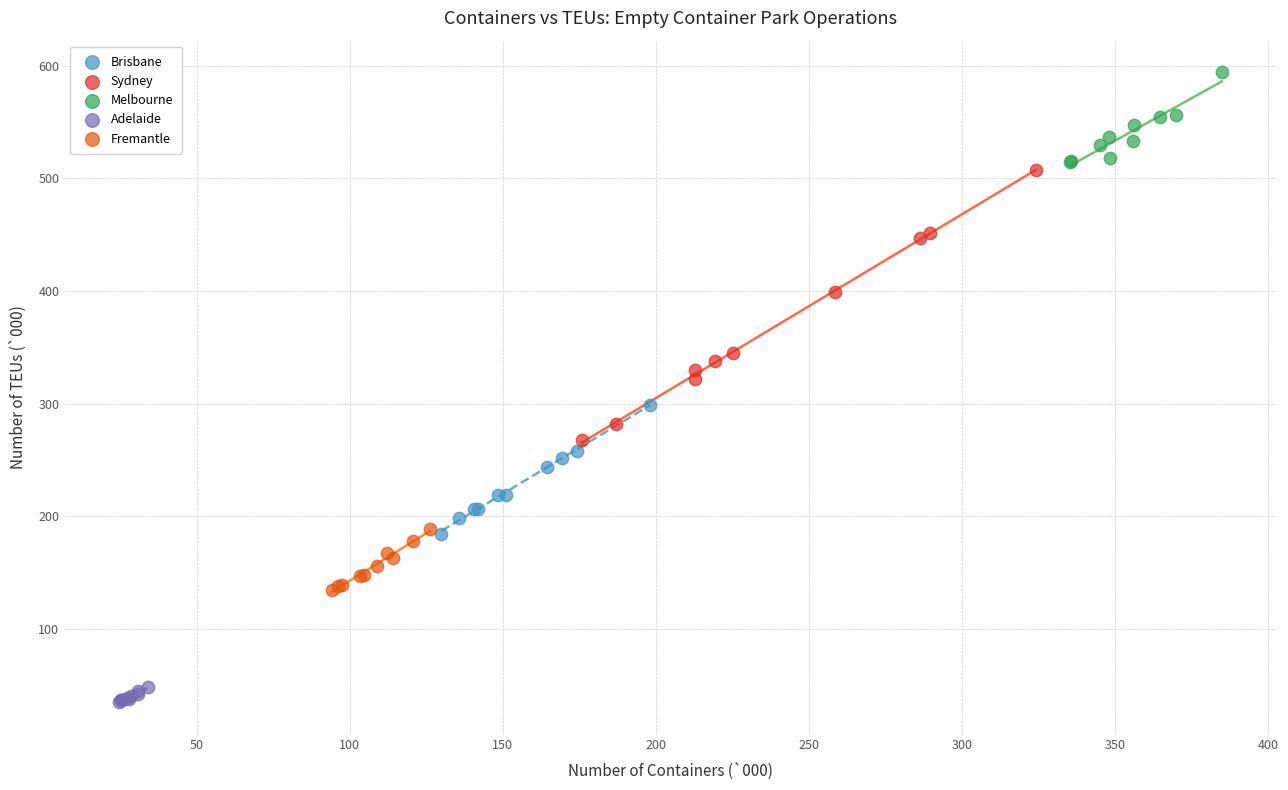

What are all the series names shown in the legend?

Brisbane, Sydney, Melbourne, Adelaide, Fremantle